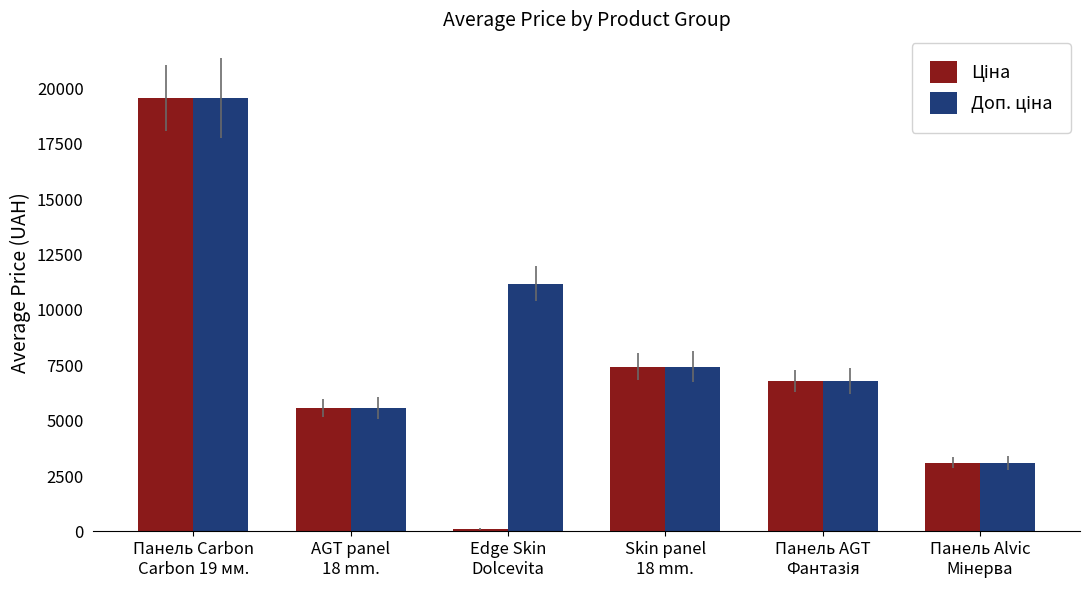

Are the bars grouped side by side (vs. stacked)?

Yes